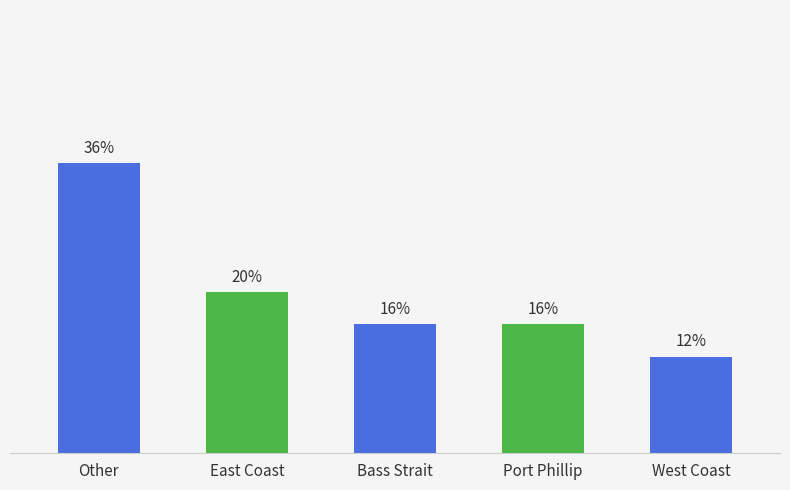

Which label corresponds to the smallest value in the chart?

West Coast